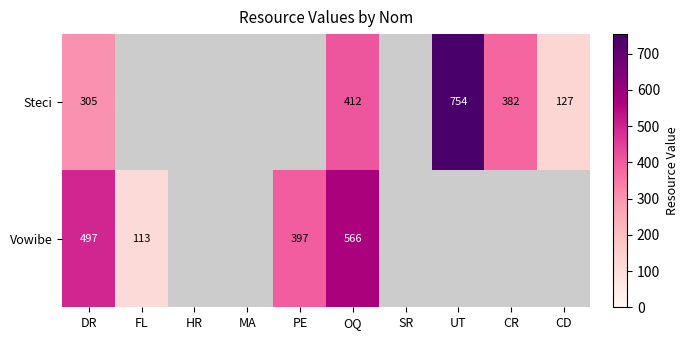

The Vowibe series shows 113 at FL. True or false?

True